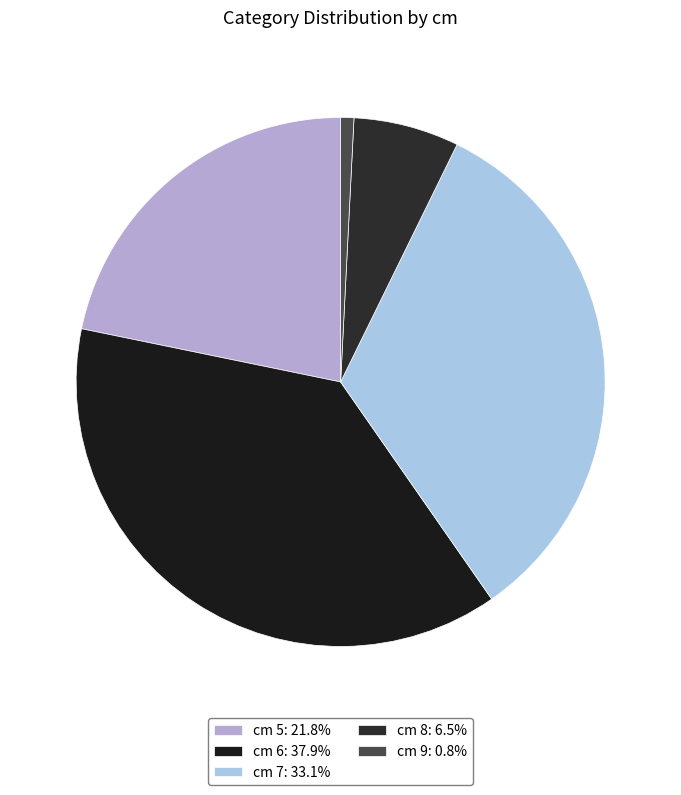

Which slice is the smallest?

9